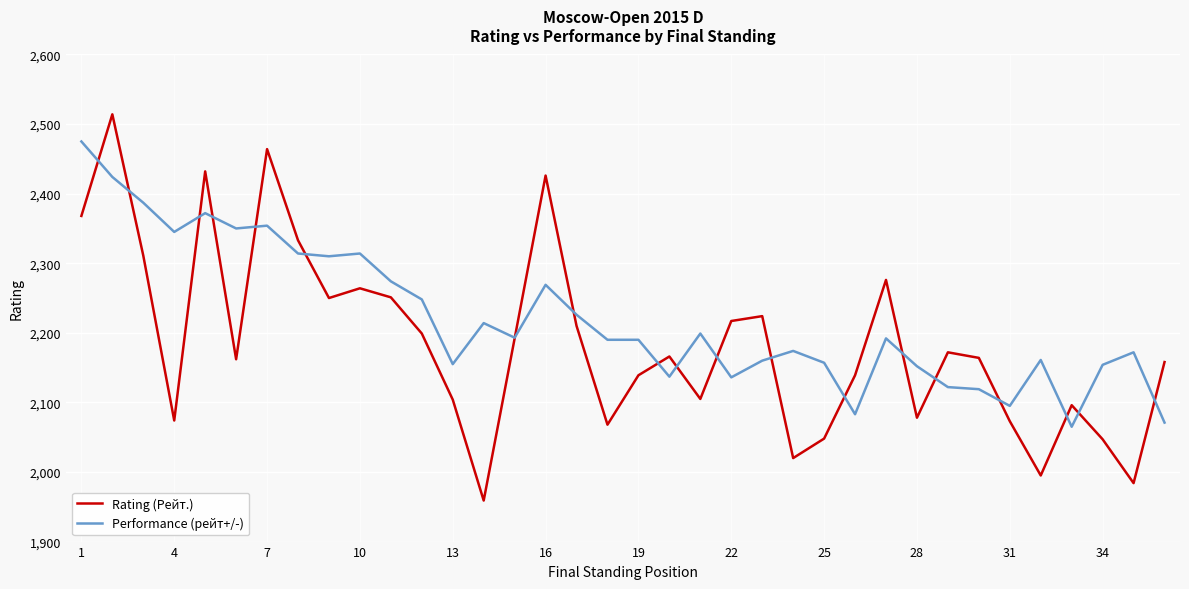

Which series has the widest spread of values?

Rating (Рейт.)